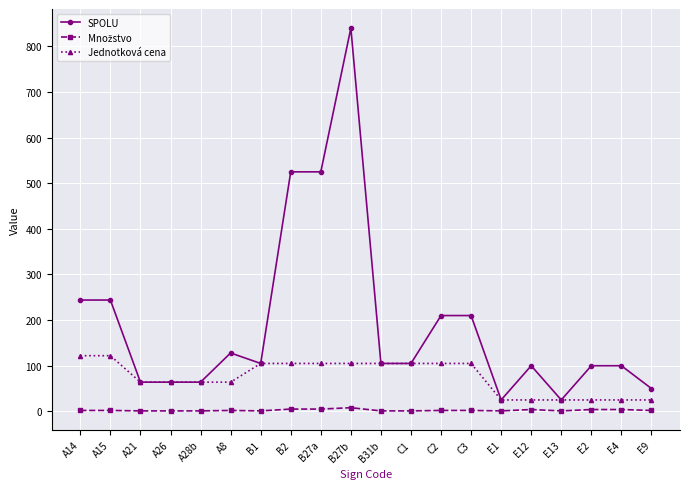

The SPOLU series shows 808 at B2. True or false?

False